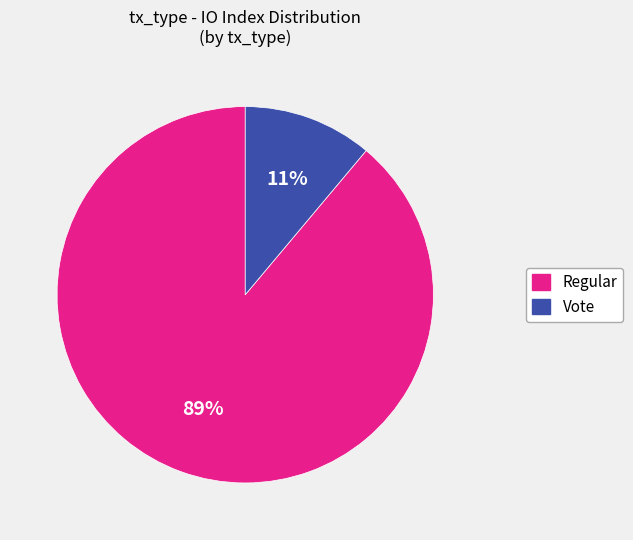

Which has a higher value, Vote or Regular?

Regular